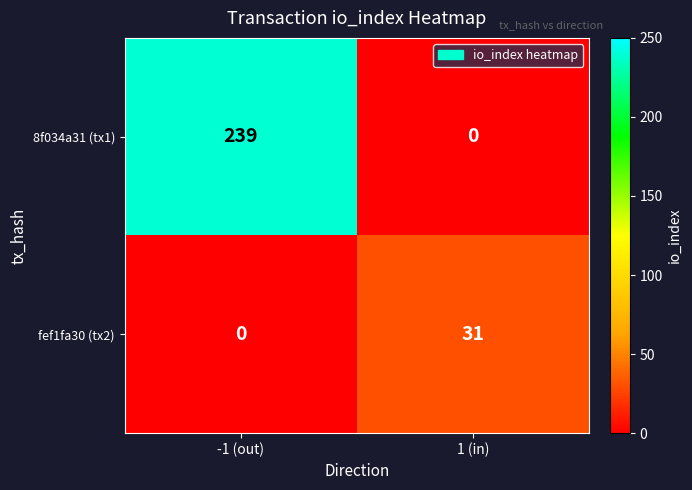

At 1 (in), list the series in order from smallest to largest.

8f034a31 (tx1), fef1fa30 (tx2)